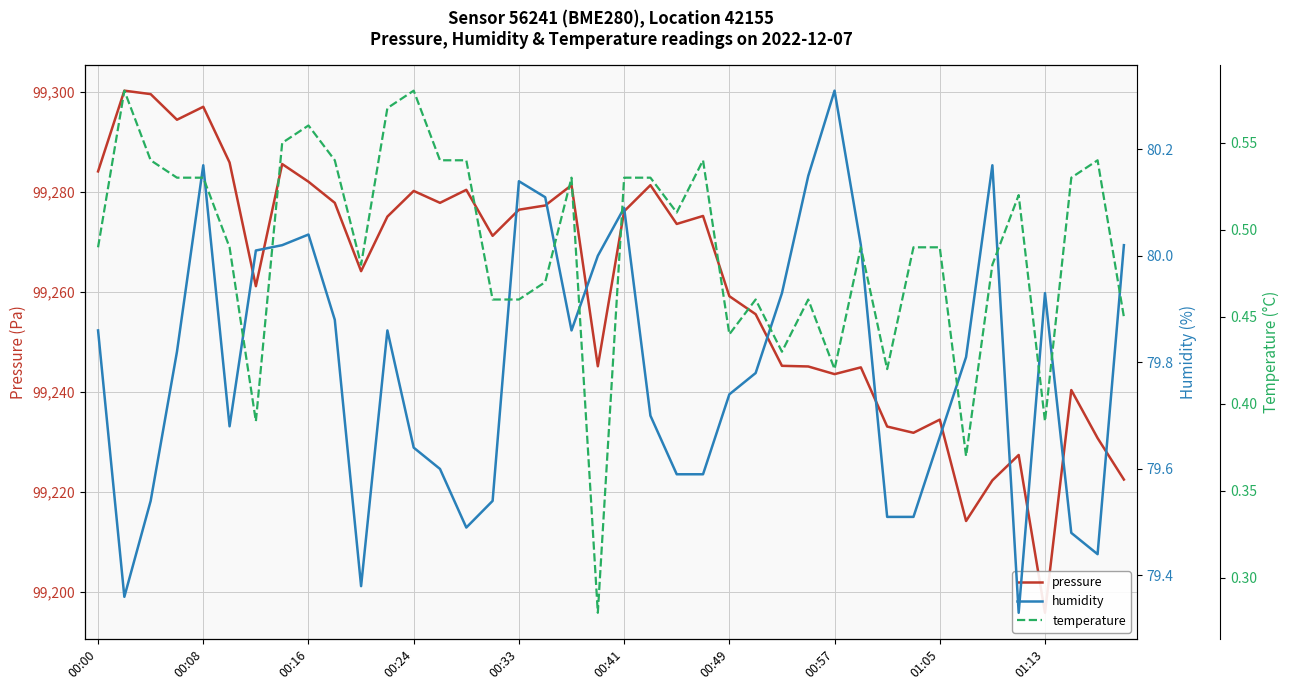

The value of humidity at 31 is 128.3. True or false?

False